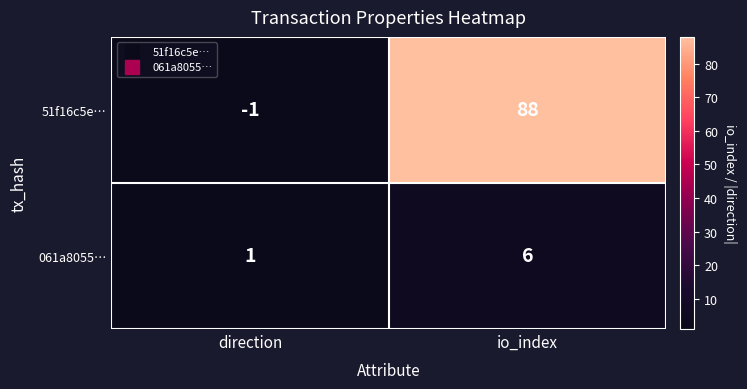

List the series in order of their peak value, highest first.

51f16c5e…, 061a8055…